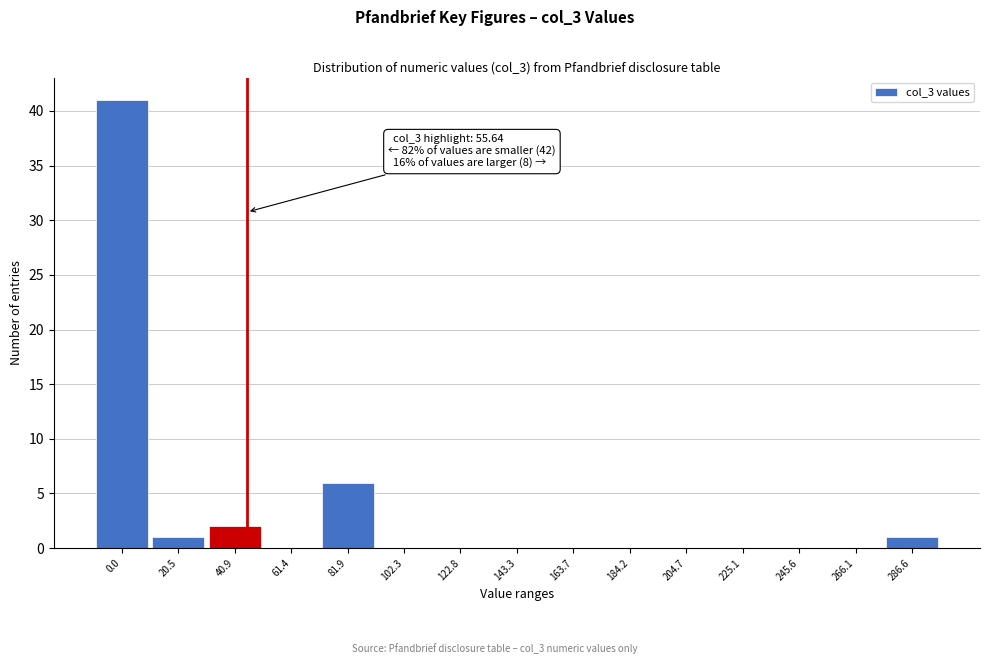

Reading left to right, what are all the values shown in this chart?

0.0=41	20.5=1	40.9=2	61.4=0	81.9=6	102.3=0	122.8=0	143.3=0	163.7=0	184.2=0	204.7=0	225.1=0	245.6=0	266.1=0	286.6=1